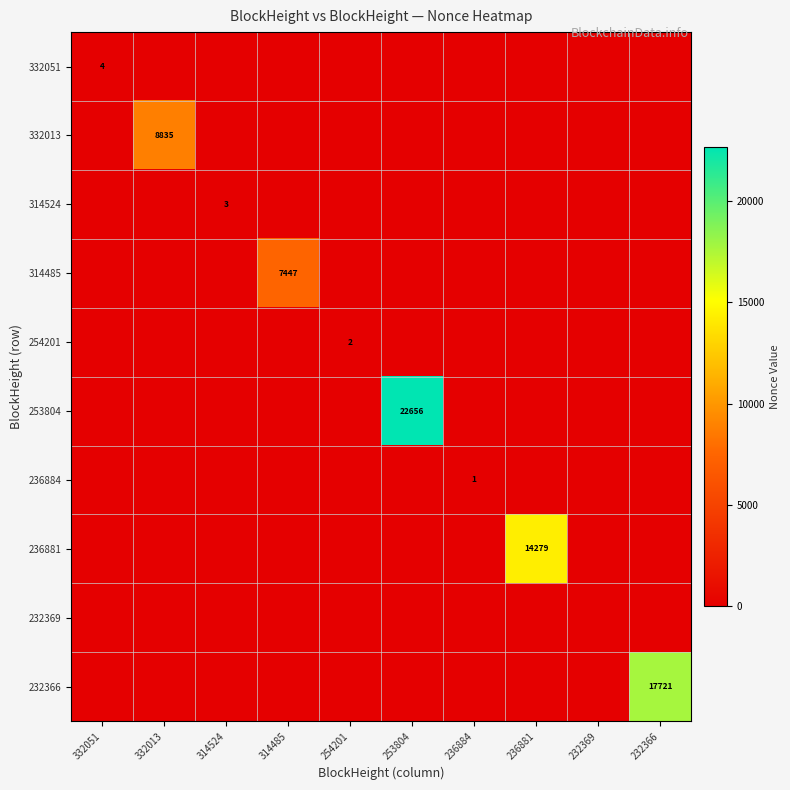

What is the highest value of the 253804 series?

22656